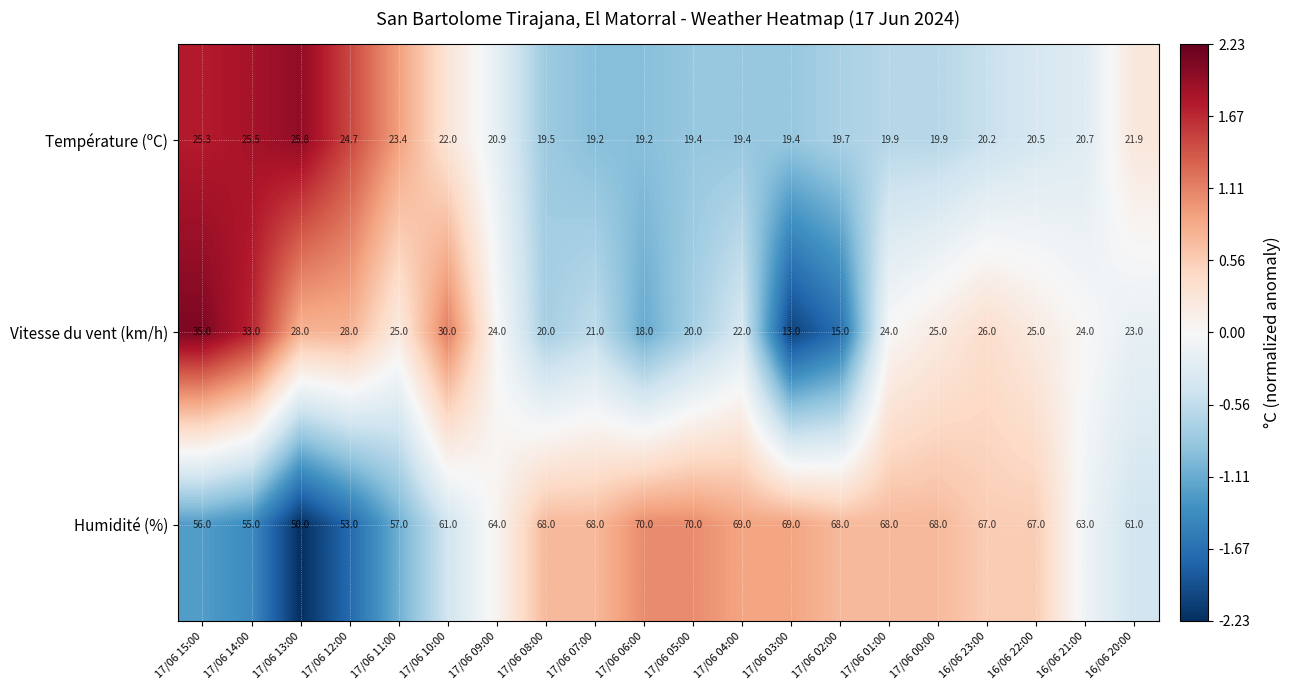

The value of Humidité (%) at 16/06 23:00 is 67.0. True or false?

True